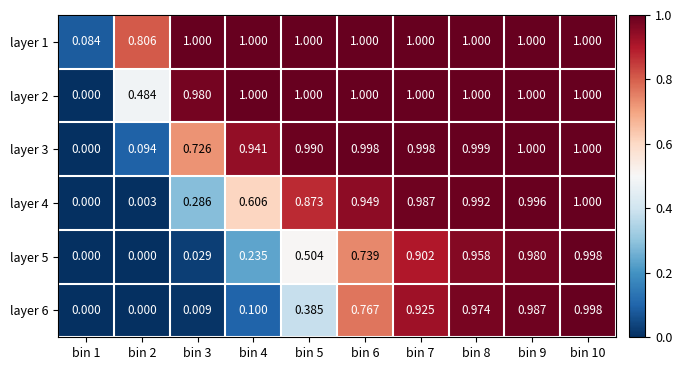

Is the value of layer 6 at bin 6 greater than the value of layer 3 at bin 6?

No